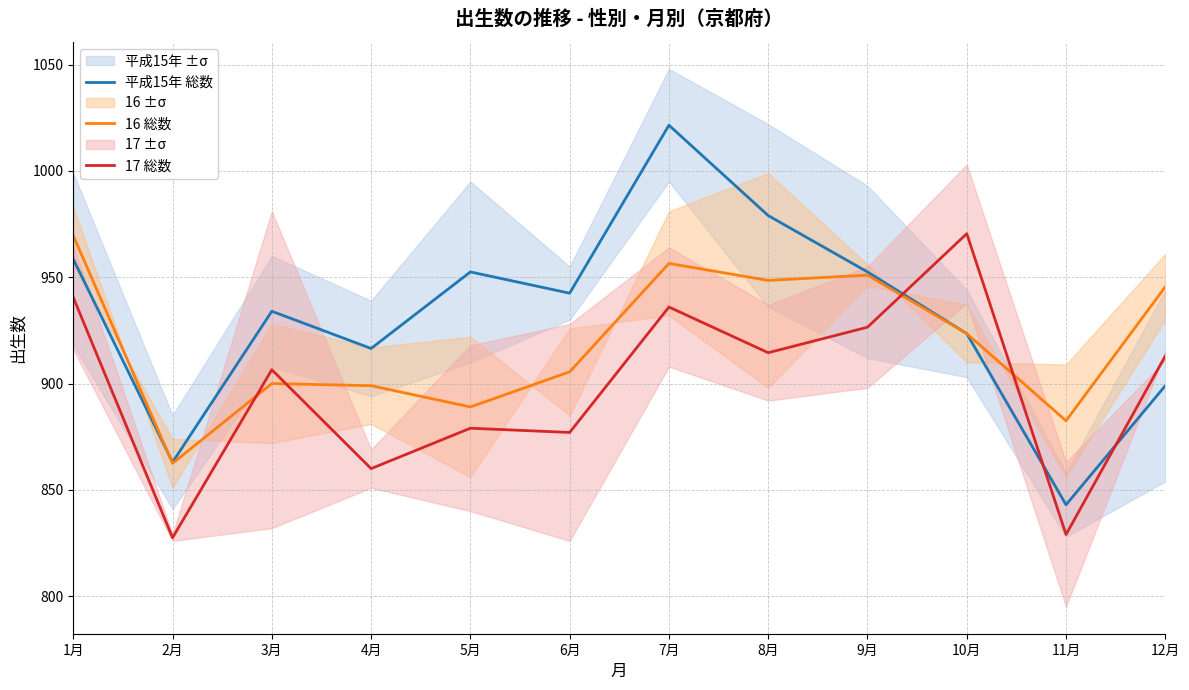

List the labels in order of 16 総数 value, smallest first.

2月, 11月, 5月, 4月, 3月, 6月, 10月, 12月, 8月, 9月, 7月, 1月